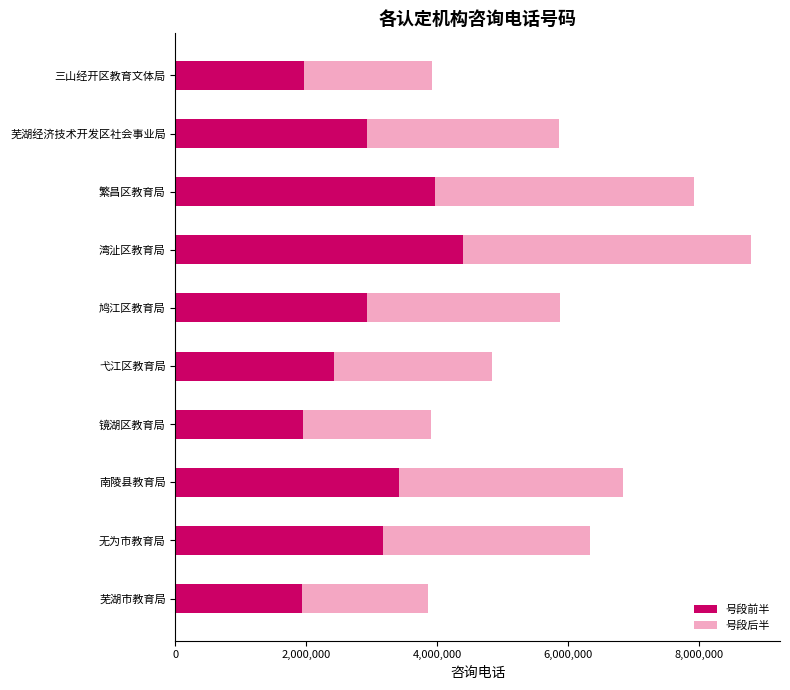

What is the maximum value for 号段前半?

4395503